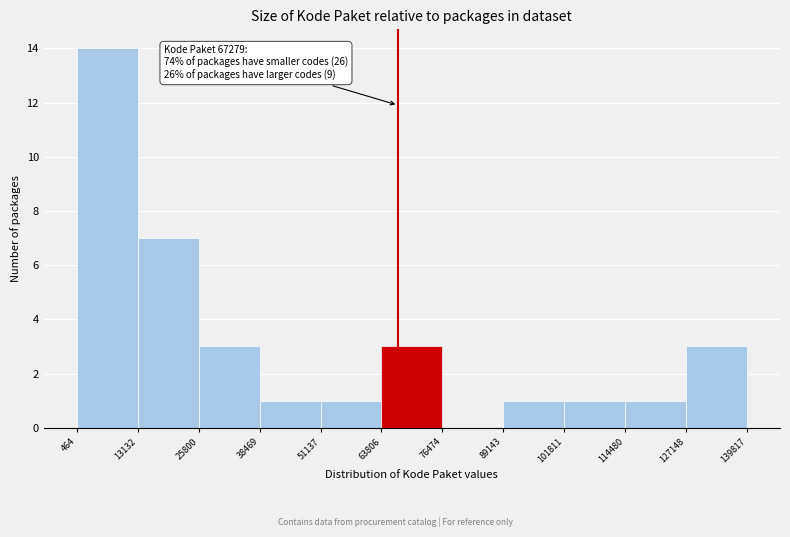

Which range on the x-axis has the tallest bar?

464 to 13132